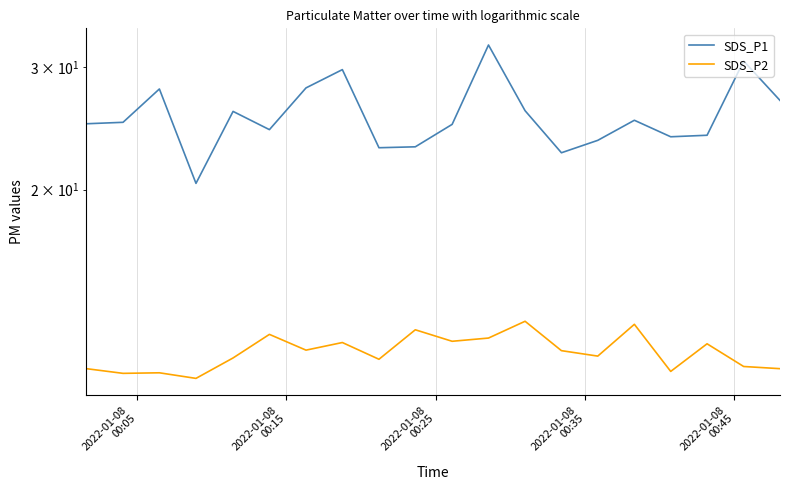

List the series in order of their peak value, highest first.

SDS_P1, SDS_P2